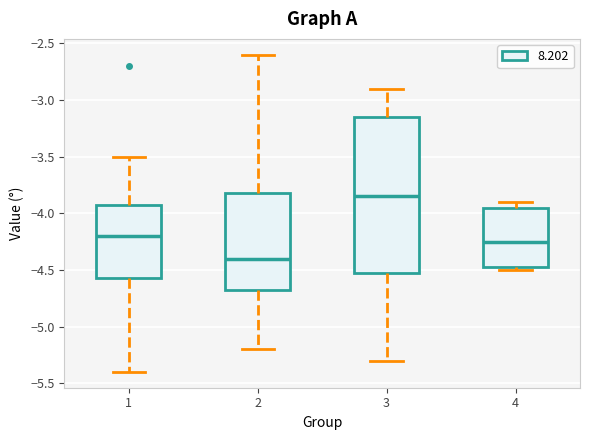

Where does the lower whisker of the box at x = 3 end on the y-axis? The values are not printed on the chart, so give them approximately, as read against the axis.

-5.30